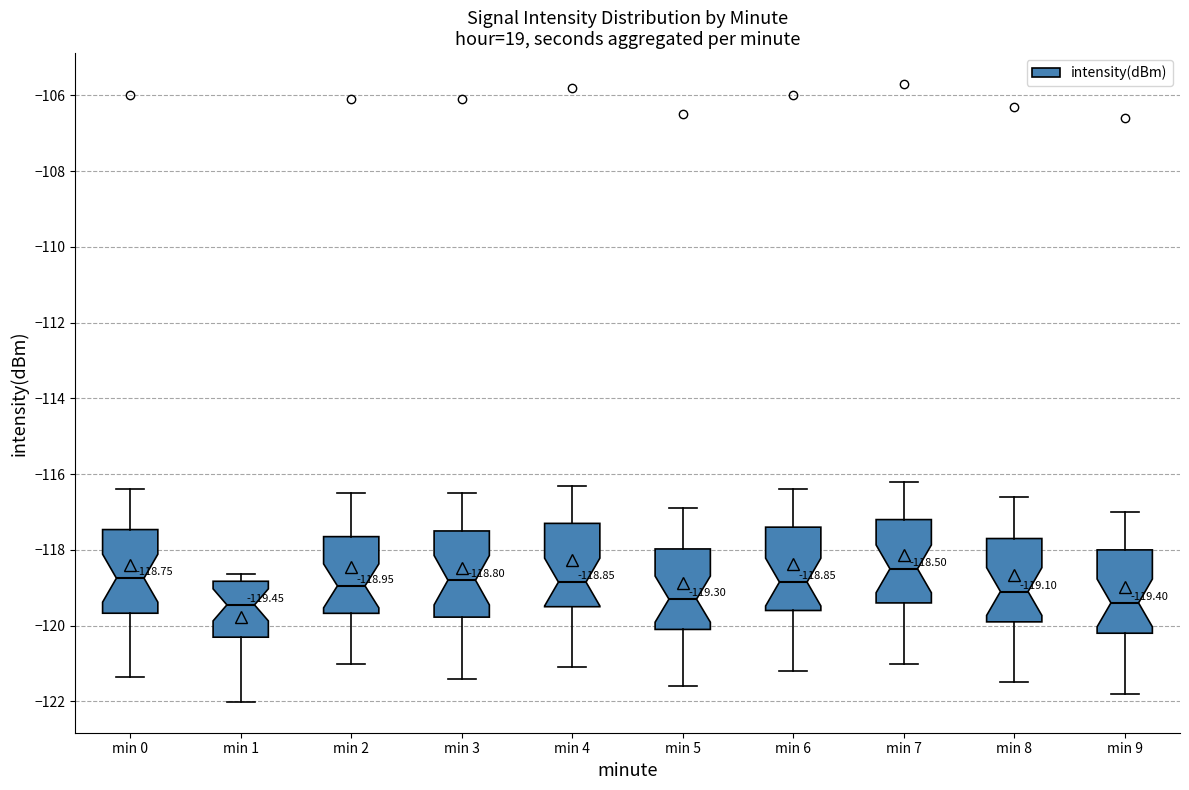

Which box has the highest median line?

min 7